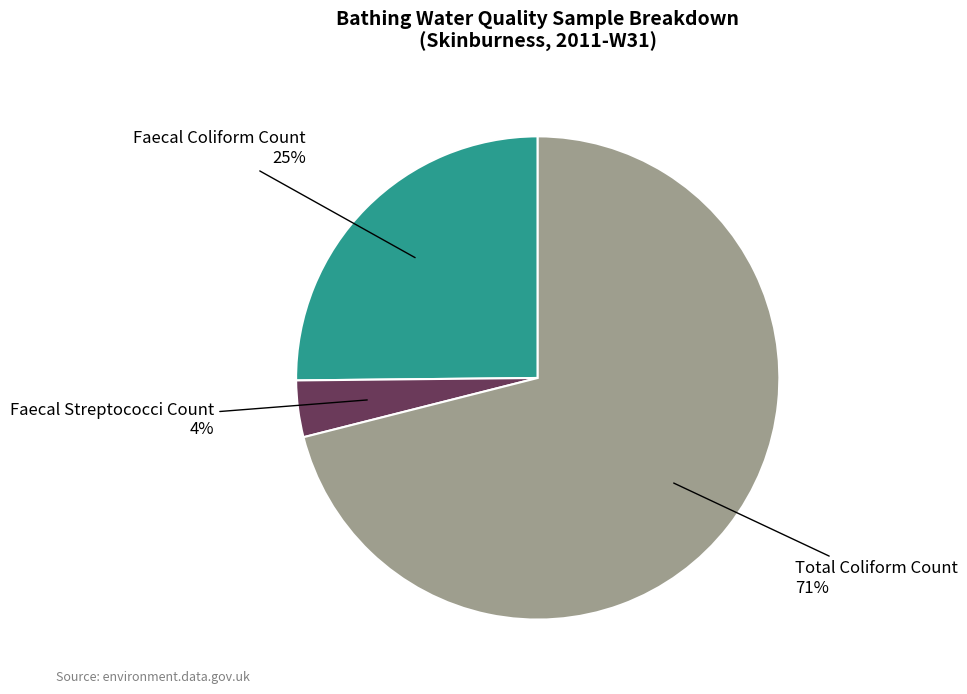

Which slice represents more than half of the pie?

Total Coliform Count